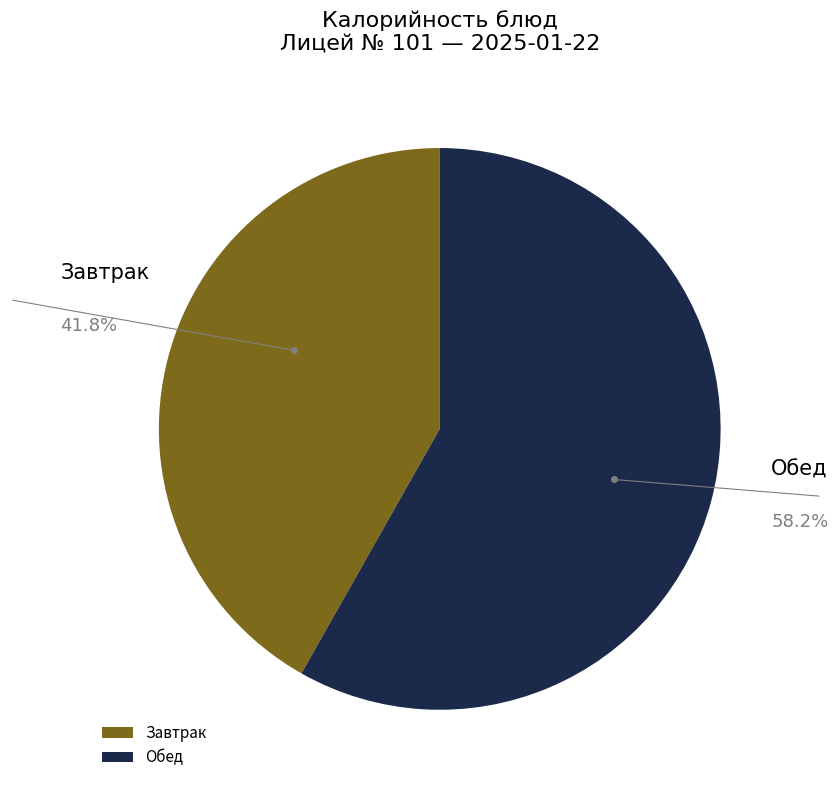

Combined, do Обед and Завтрак account for over 50%?

Yes